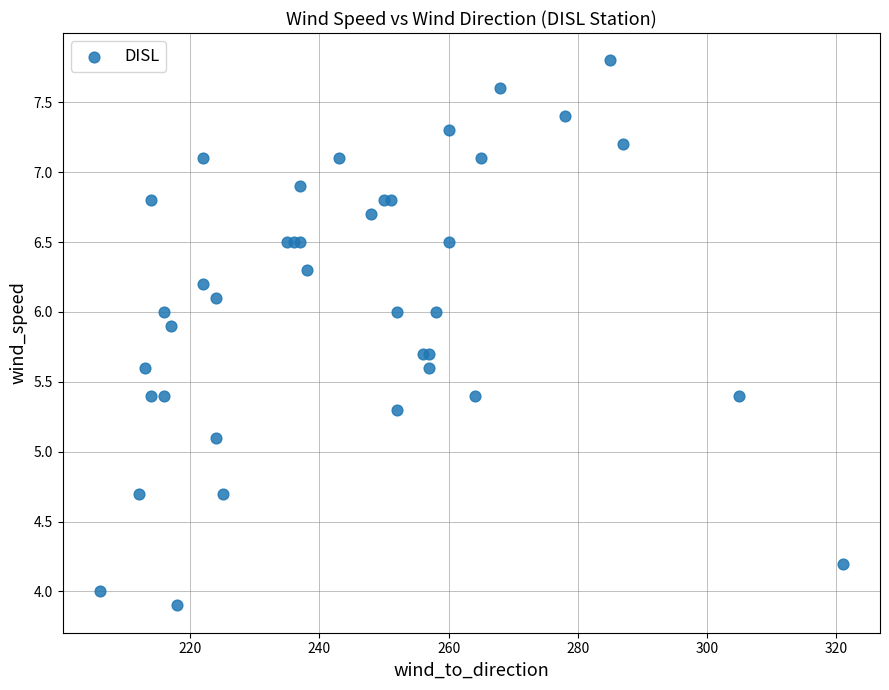

What Y value in the scatter plot is closest to 5?

5.1